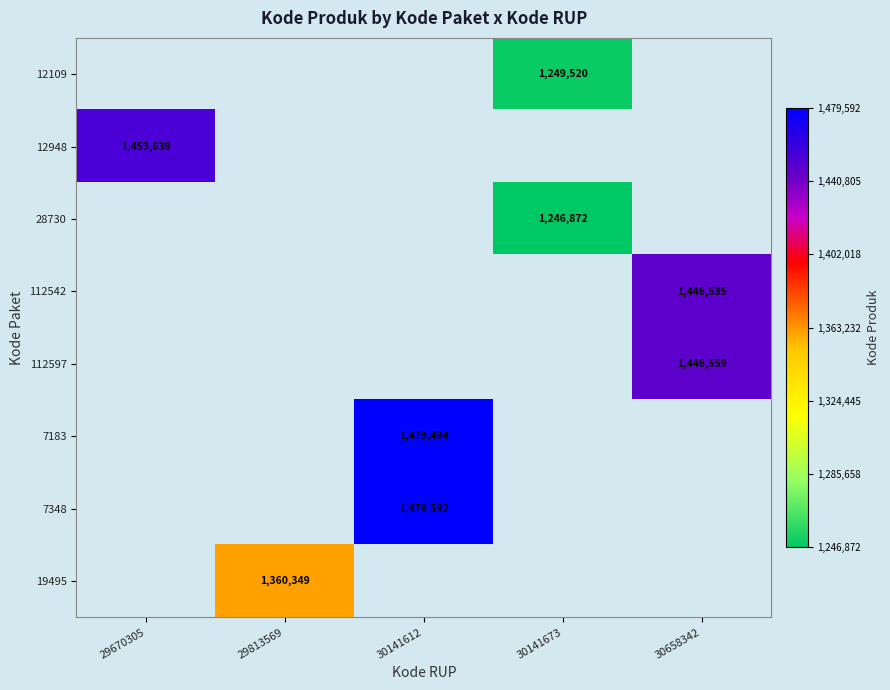

The 7183 series shows 2169224 at 30141612. True or false?

False